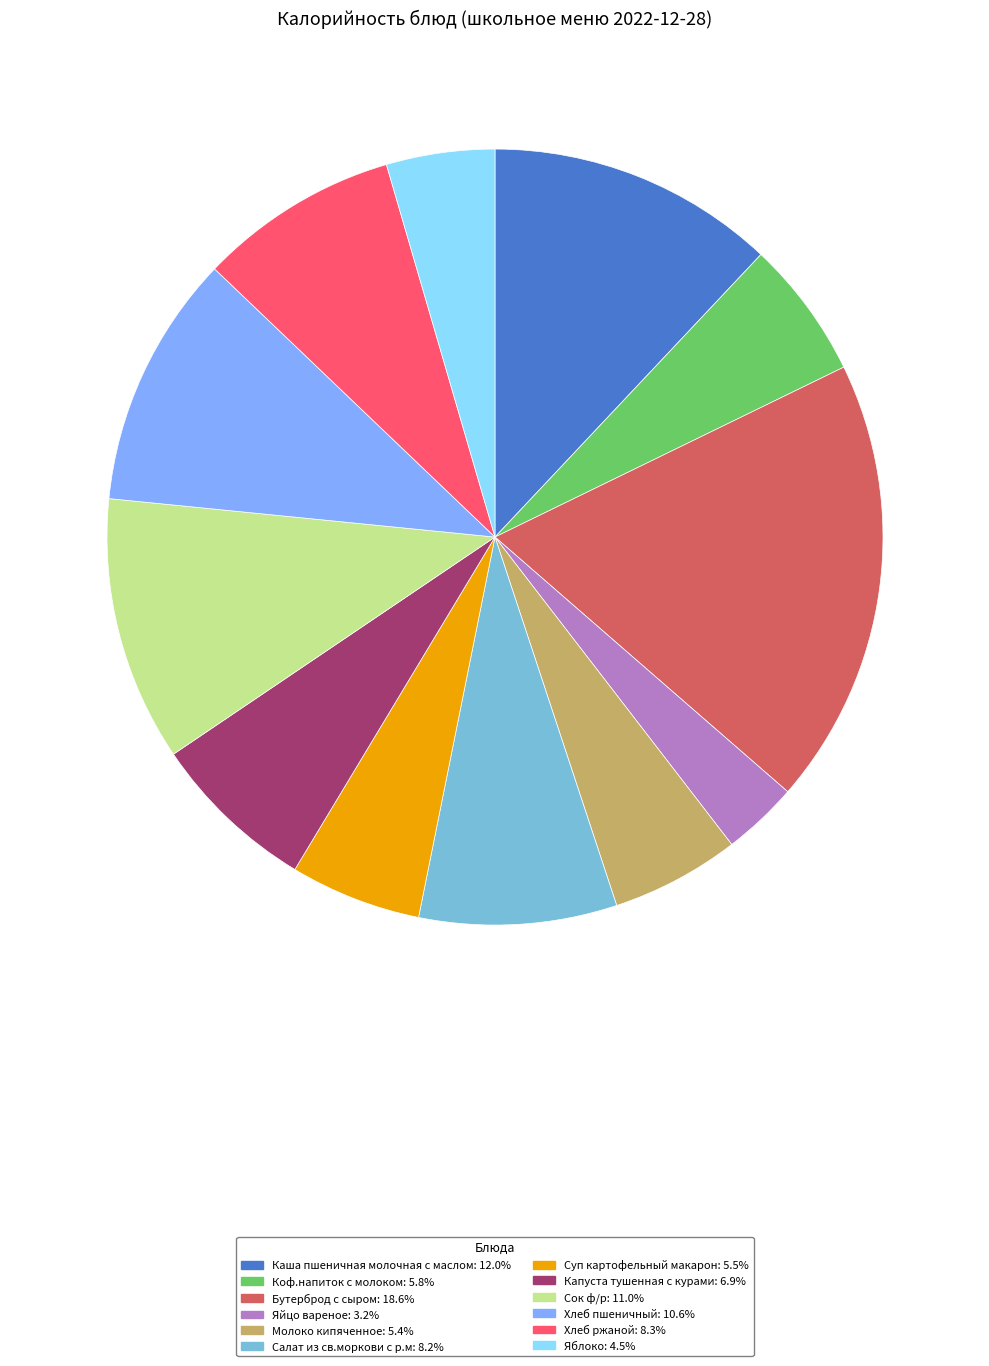

Approximately how many times larger is the value at Яблоко compared to Молоко кипяченное?

0.8